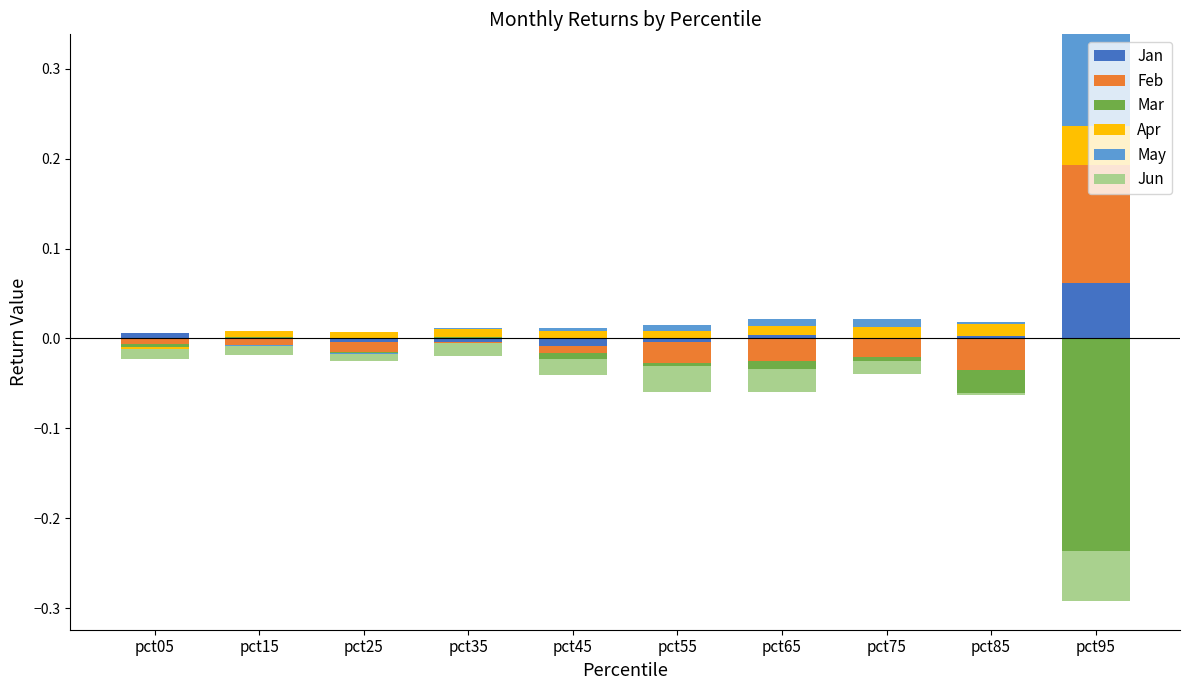

What are all the series names shown in the legend?

Jan, Feb, Mar, Apr, May, Jun